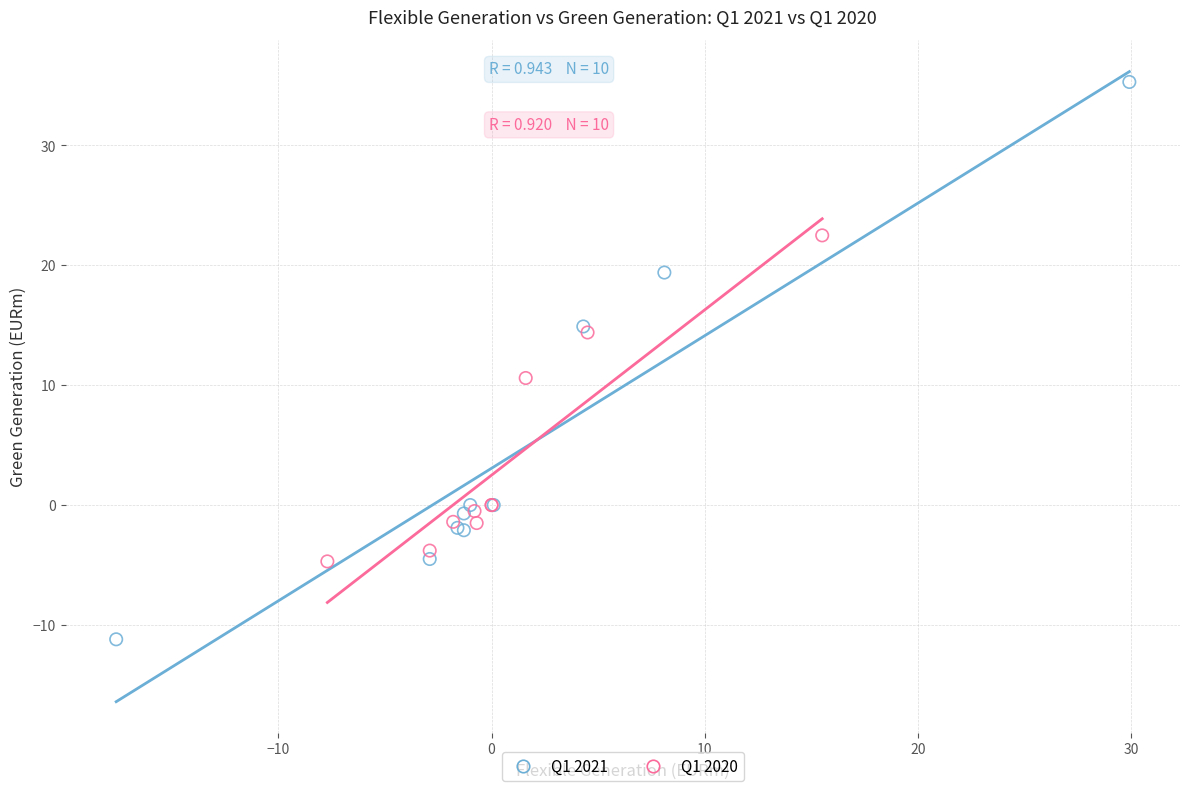

Which series contains the highest Y value?

Q1 2021